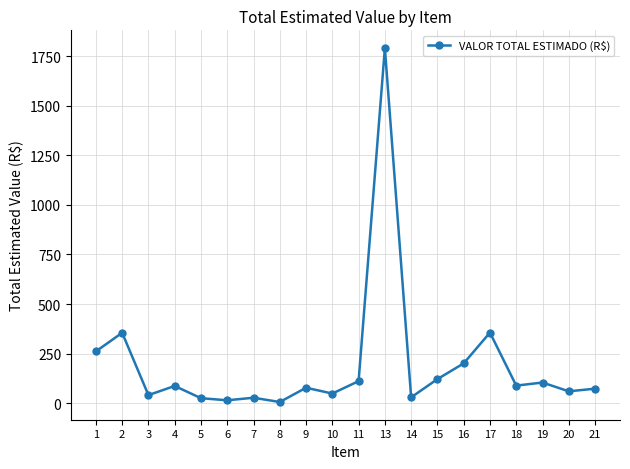

What is the maximum value shown in the chart?

1791.0